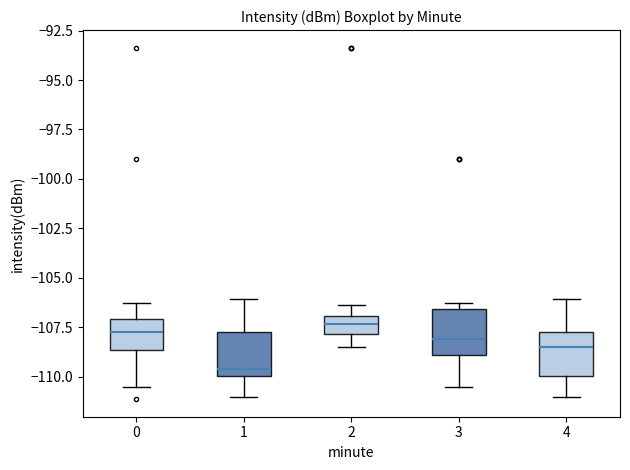

Reading left to right, read every box against the y-axis: the position of its median line, the range the box covers, and the ends of its whiskers. The values are not printed on the chart, so give them approximately, as read against the axis.

0: median -107.5, box -108.5 to -107.0, whiskers -110.5 to -106.5
1: median -109.5, box -110.0 to -107.5, whiskers -111.0 to -106.0
2: median -107.5, box -108.0 to -107.0, whiskers -108.5 to -106.5
3: median -108.0, box -109.0 to -106.5, whiskers -110.5 to -106.5 (just above the box's upper edge)
4: median -108.5, box -110.0 to -107.5, whiskers -111.0 to -106.0